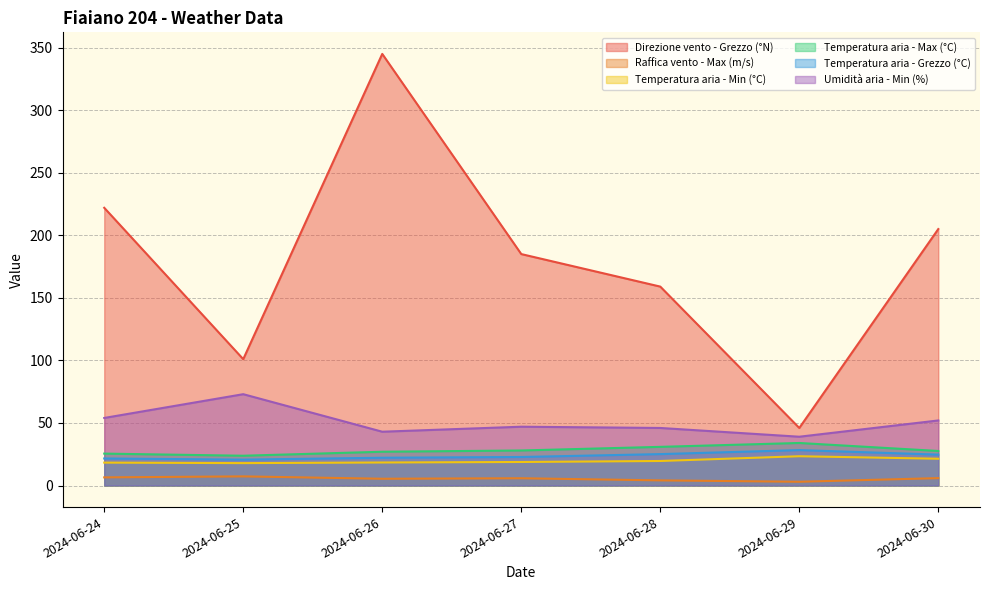

What is the difference between the Umidità aria - Min (%) values at 2024-06-30 and 2024-06-24?

2.0